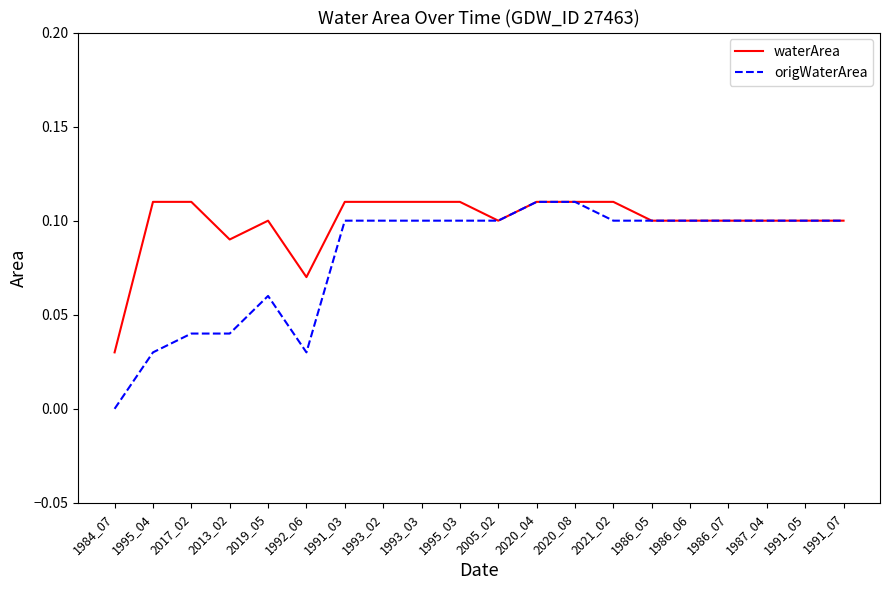

Which category has the lowest value across all series?

1984_07